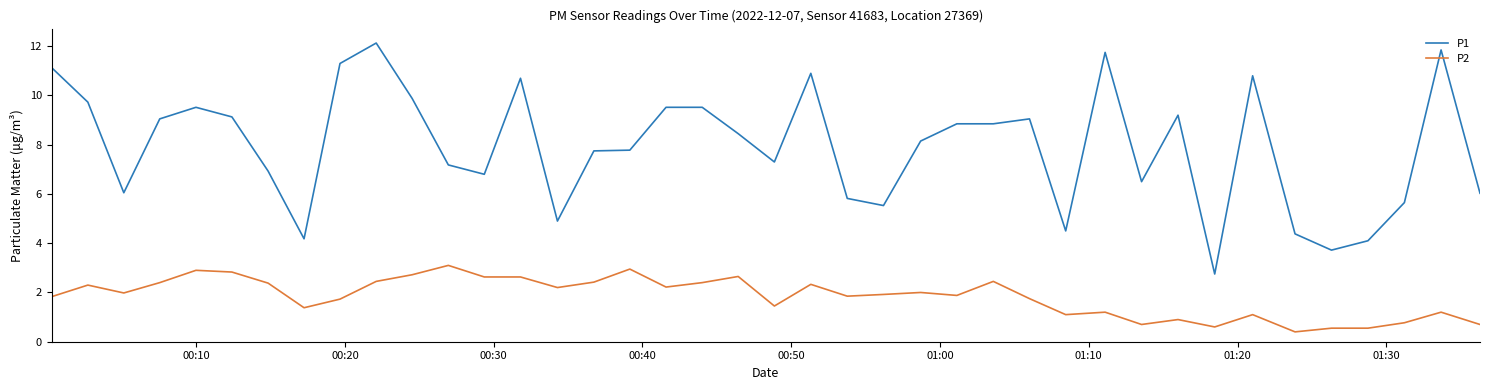

What is the difference between the maximum and minimum values in the P1 series?

9.4